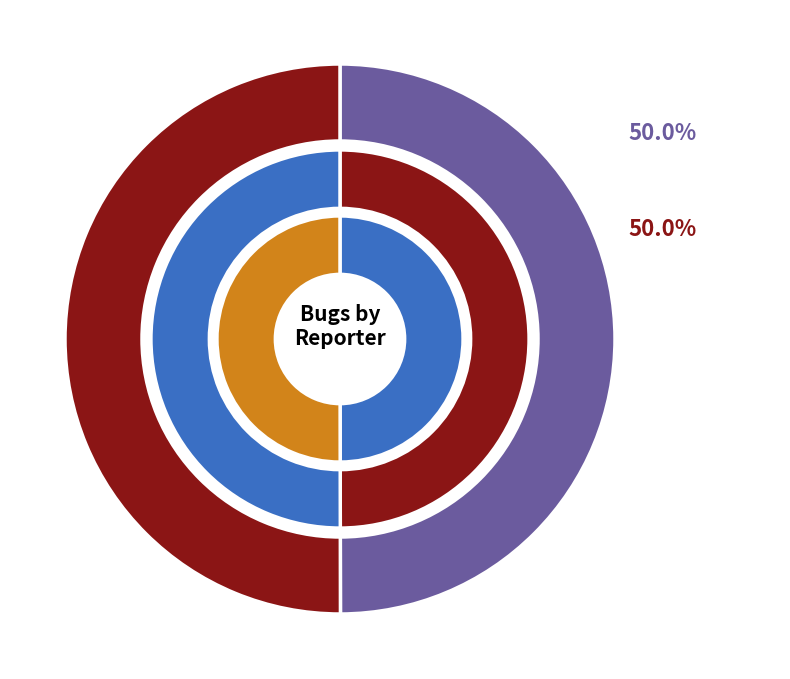

What percentage do zerg and tohen80 together represent?

100.0%